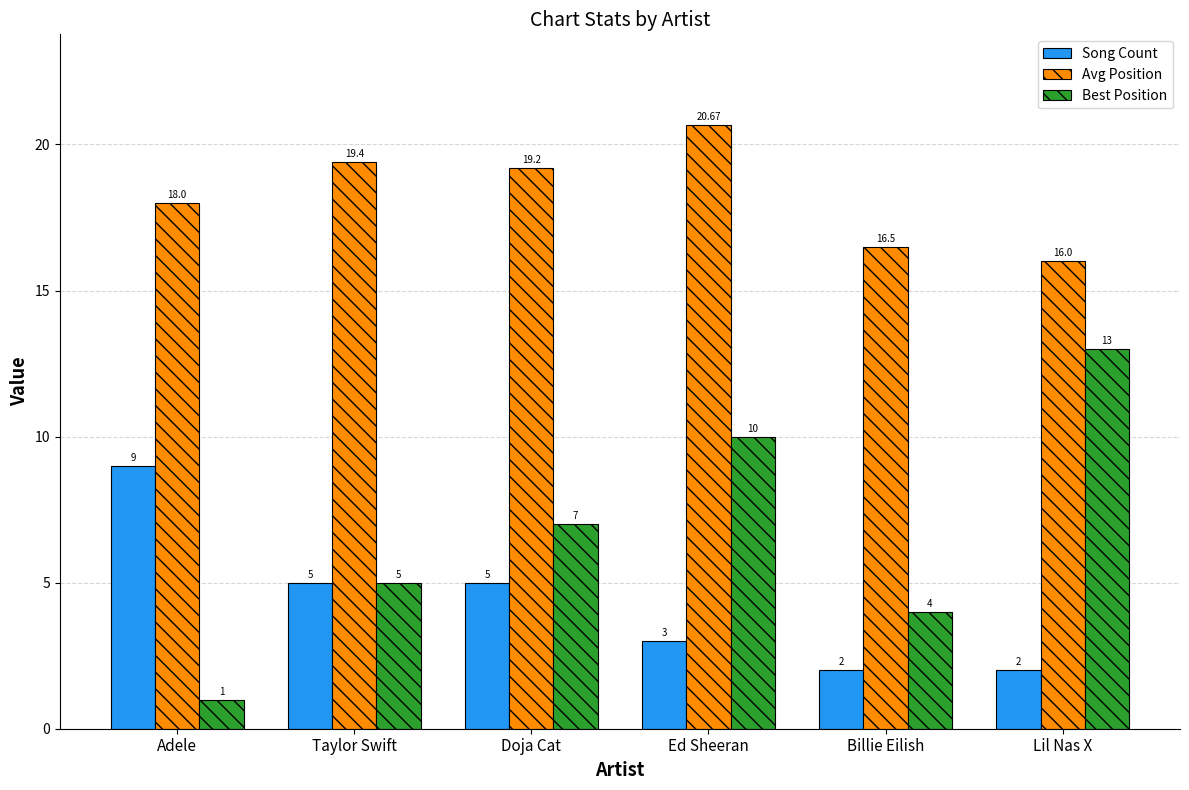

List the series in order of their peak value, highest first.

Avg Position, Best Position, Song Count